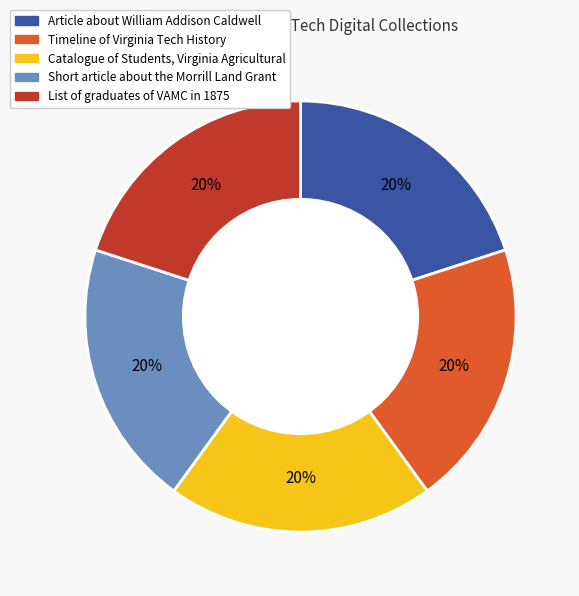

Does List of graduates of VAMC in 1875 account for over 50% of the chart?

No